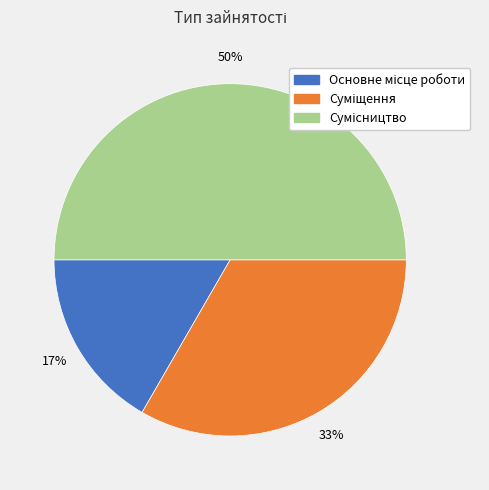

To the nearest percent, what is the average slice percentage?

33%